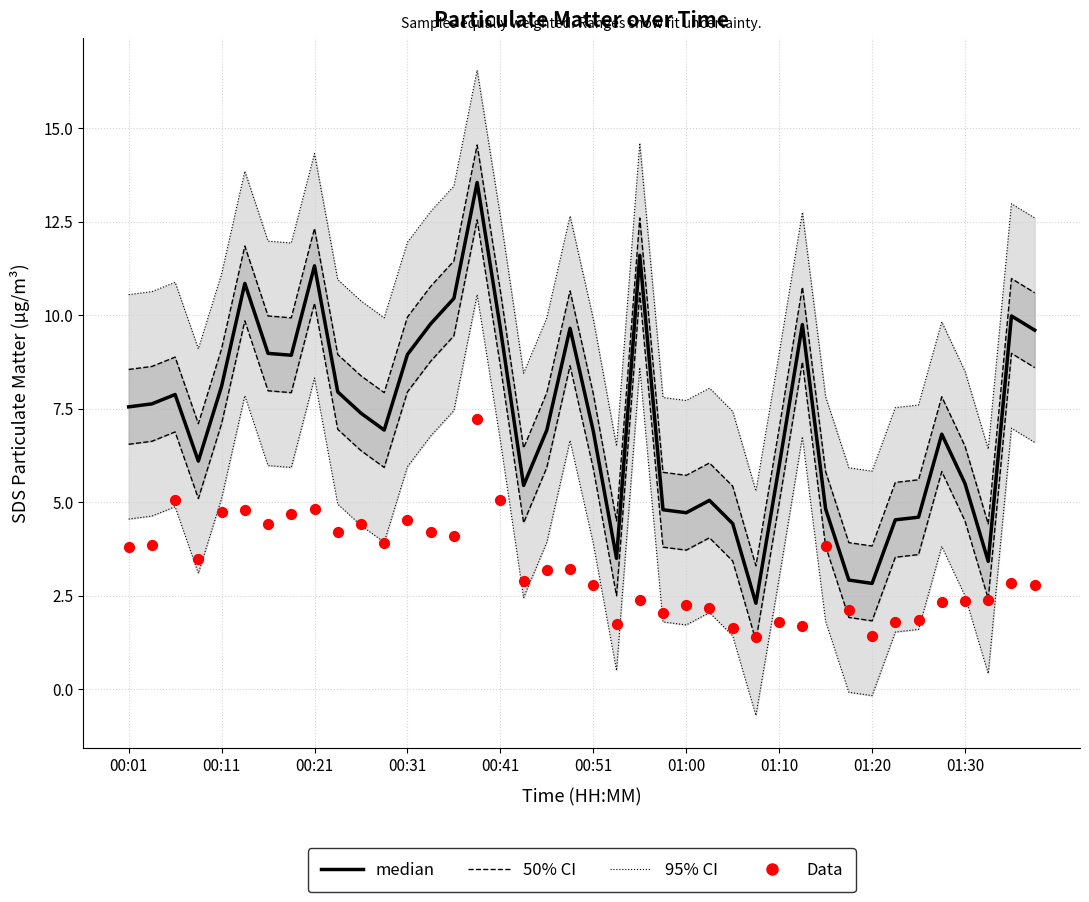

Which series reaches the minimum Y coordinate?

Data